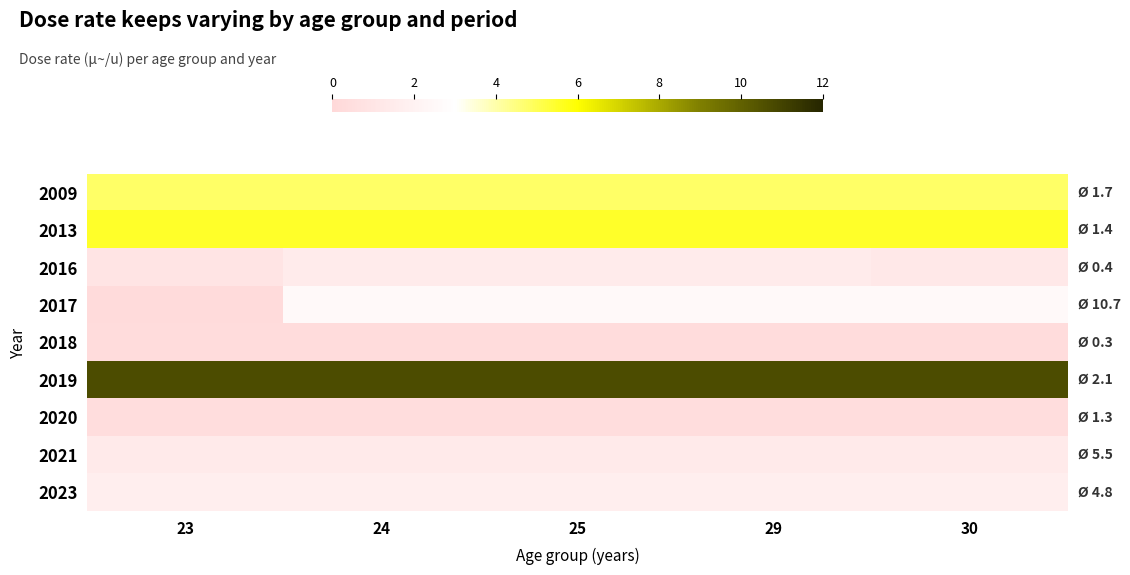

Reading right to left, extract all data points from this chart.

2009: 30=4.8	29=4.8	25=4.8	24=4.8	23=4.8
2013: 30=5.5	29=5.5	25=5.5	24=5.5	23=5.5
2016: 30=1.3	29=1.5	25=1.5	24=1.5	23=0.9
2017: 30=2.6	29=2.6	25=2.6	24=2.6	23=0.2
2018: 30=0.3	29=0.3	25=0.3	24=0.3	23=0.3
2019: 30=10.7	29=10.7	25=10.7	24=10.7	23=10.7
2020: 30=0.4	29=0.4	25=0.4	24=0.4	23=0.4
2021: 30=1.4	29=1.4	25=1.4	24=1.4	23=1.4
2023: 30=1.7	29=1.7	25=1.7	24=1.7	23=1.7